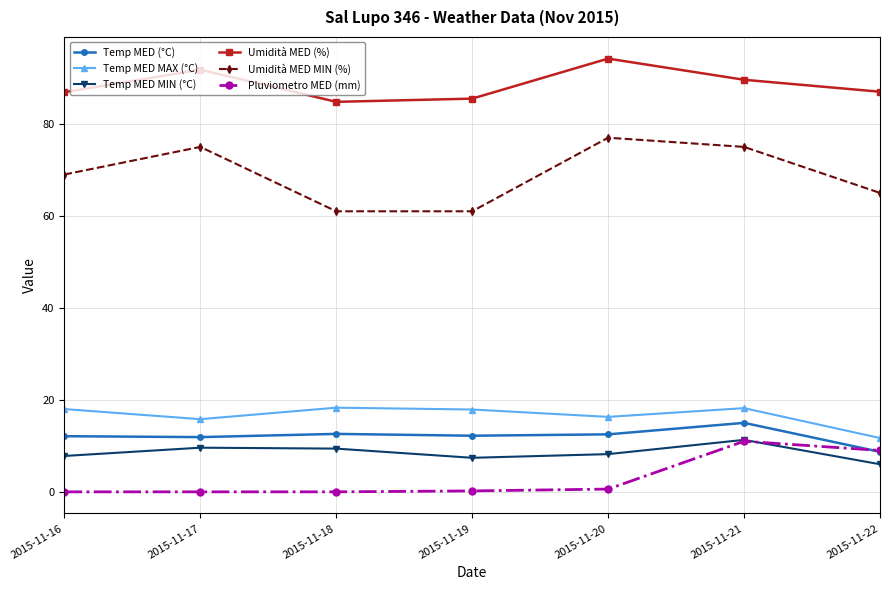

Rank the series at 2015-11-18 from highest to lowest value.

Umidità MED (%), Umidità MED MIN (%), Temp MED MAX (°C), Temp MED (°C), Temp MED MIN (°C), Pluviometro MED (mm)